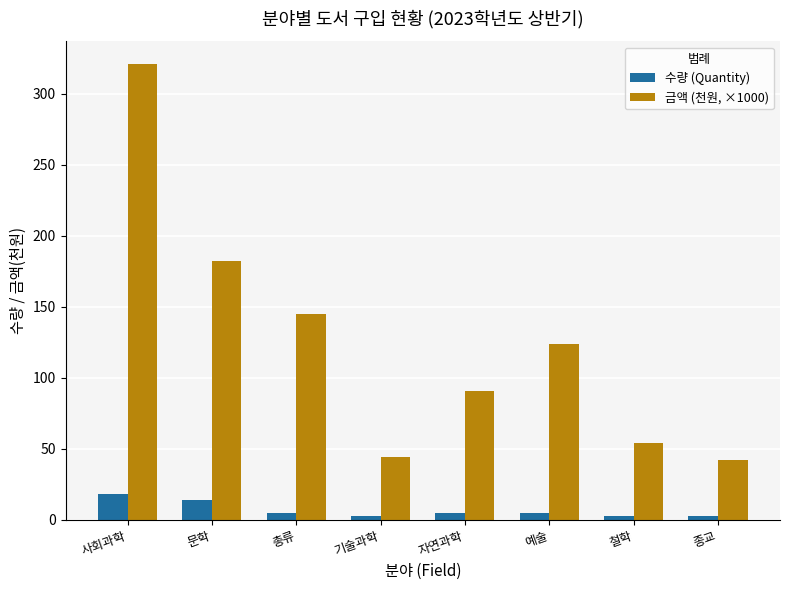

At 총류, list the series in order from smallest to largest.

수량 (Quantity), 금액 (천원, ×1000)